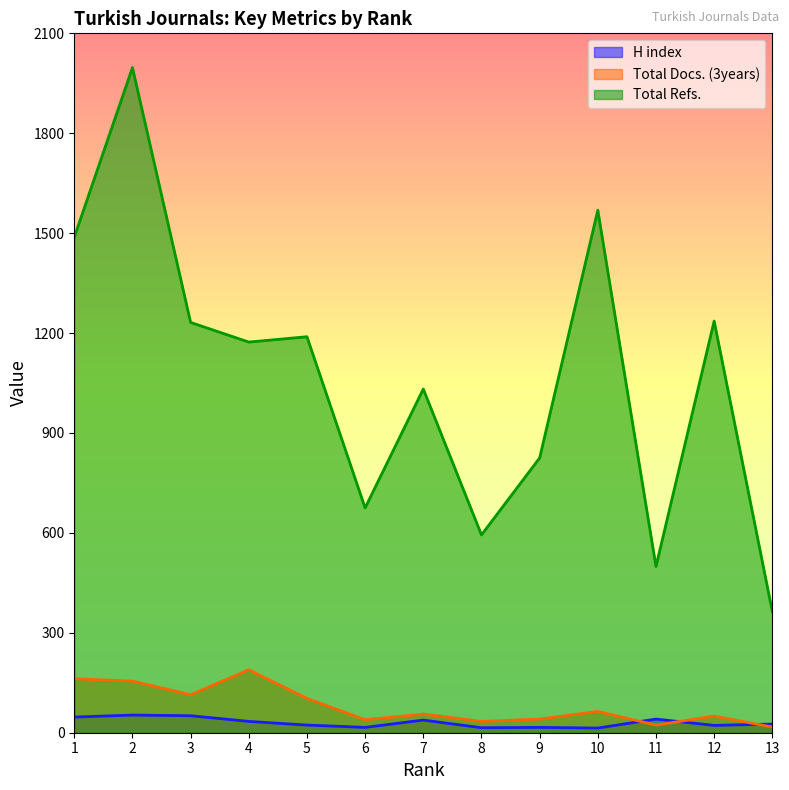

Is it true that Total Docs. (3years) equals 29 at 12?

False